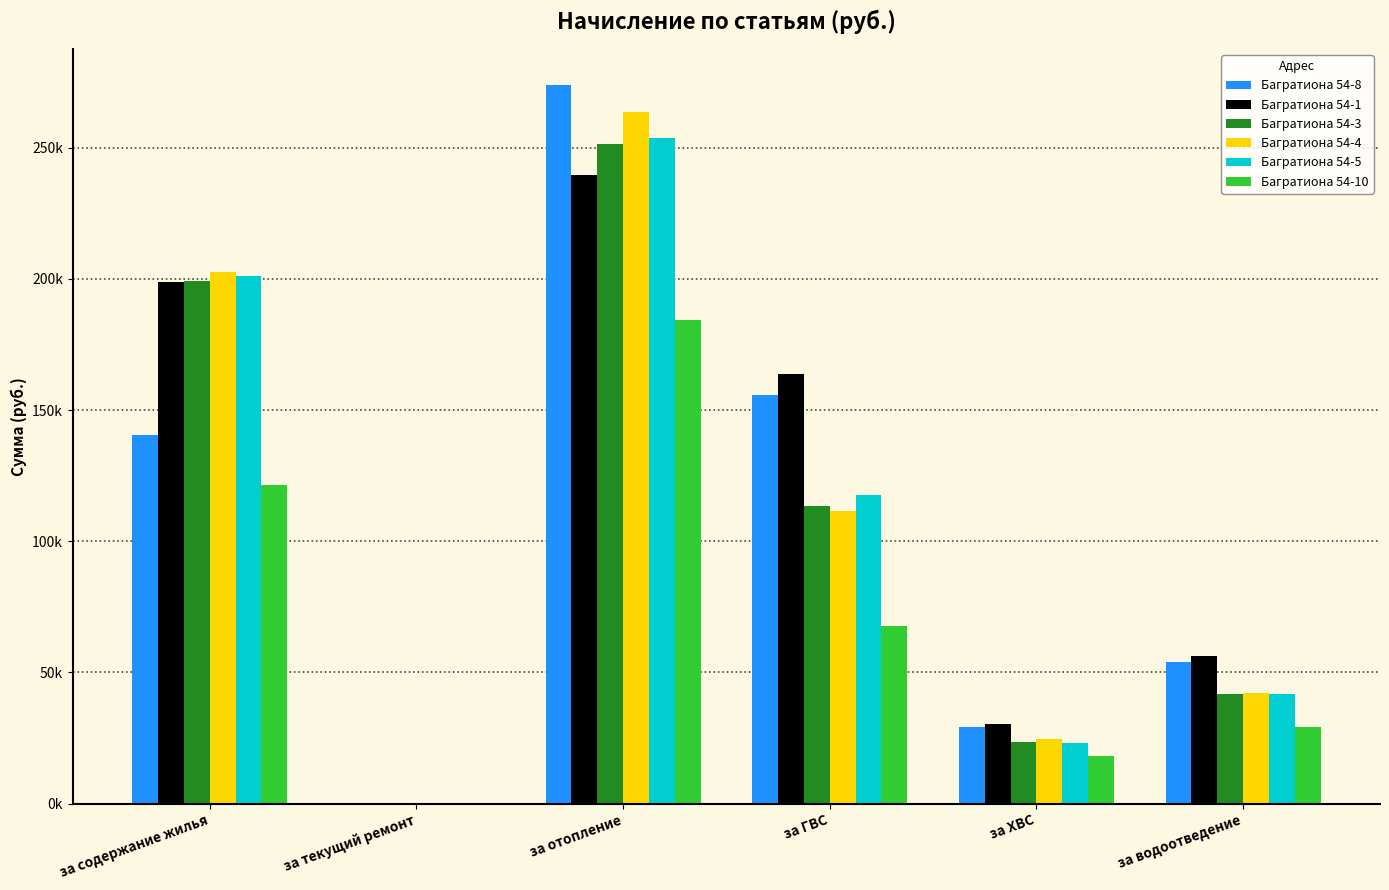

Rank the categories by Багратиона 54-1 value from highest to lowest.

за отопление, за содержание жилья, за ГВС, за водоотведение, за ХВС, за текущий ремонт